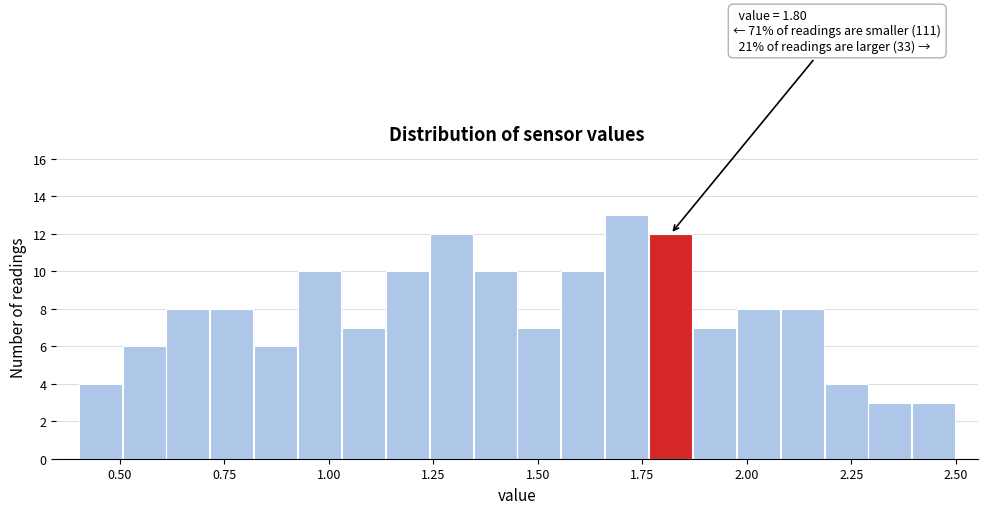

Read against the x-axis, roughly where is the centre of the tallest bar?

1.70